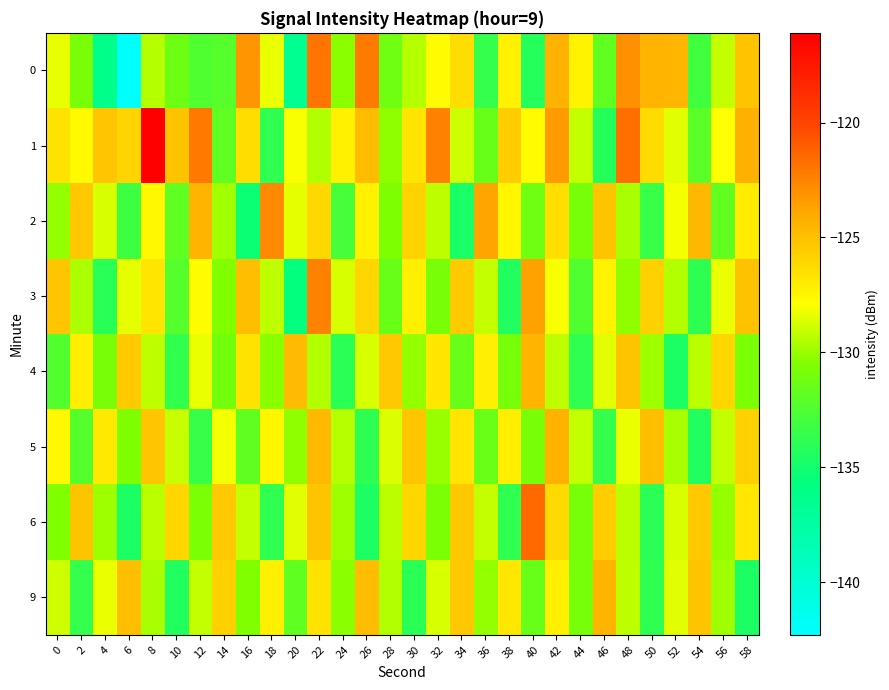

What is the smallest value displayed?

-142.3